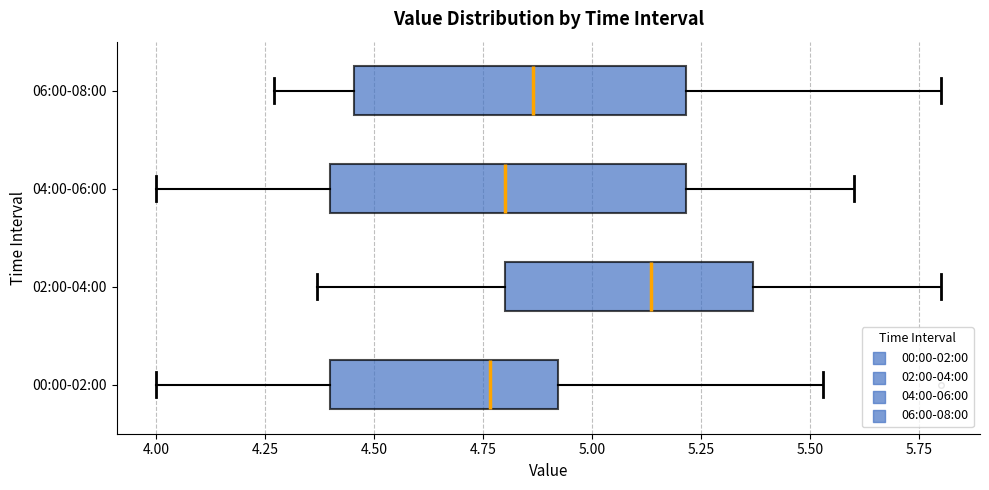

Where does the right whisker of the box for 02:00-04:00 end on the x-axis? The values are not printed on the chart, so give them approximately, as read against the axis.

5.80